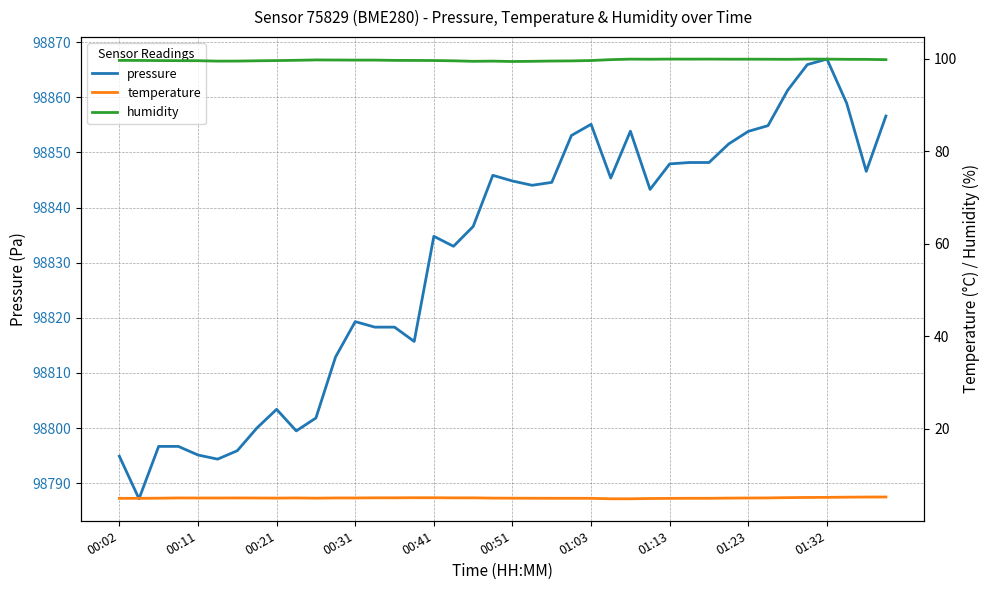

True or false: temperature and humidity intersect in this chart.

False